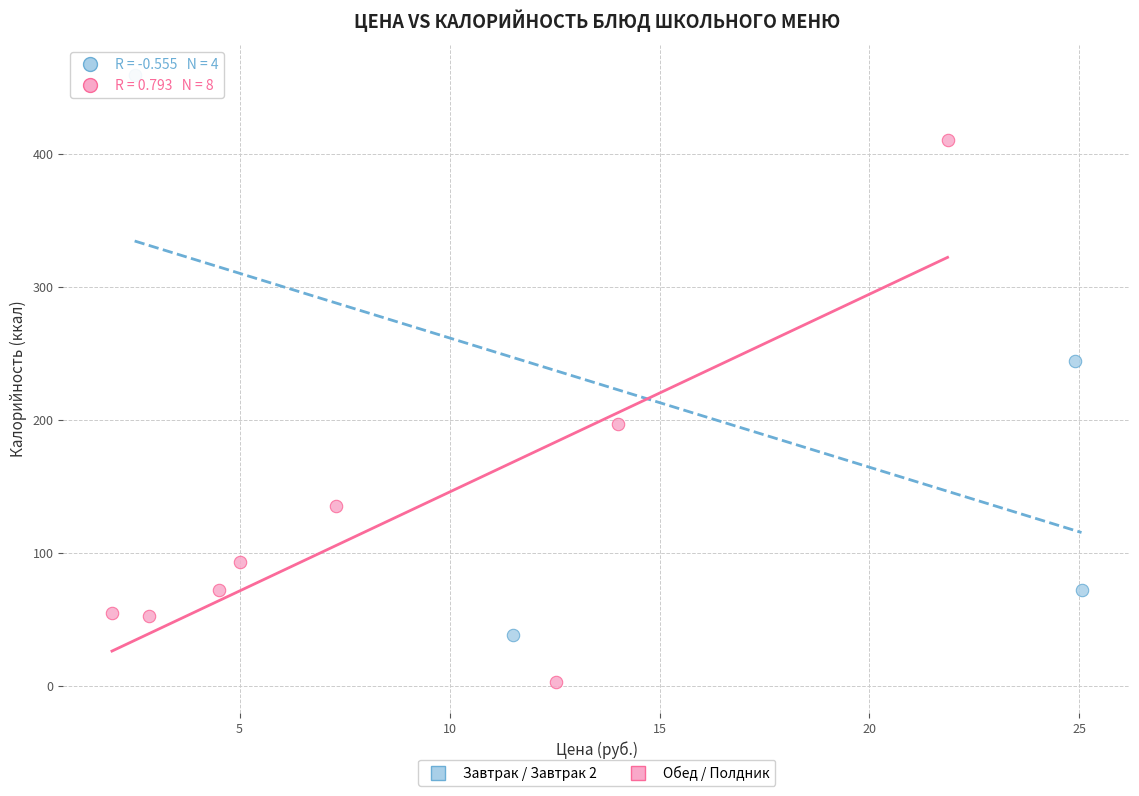

Which series contains the lowest Y value?

Обед / Полдник